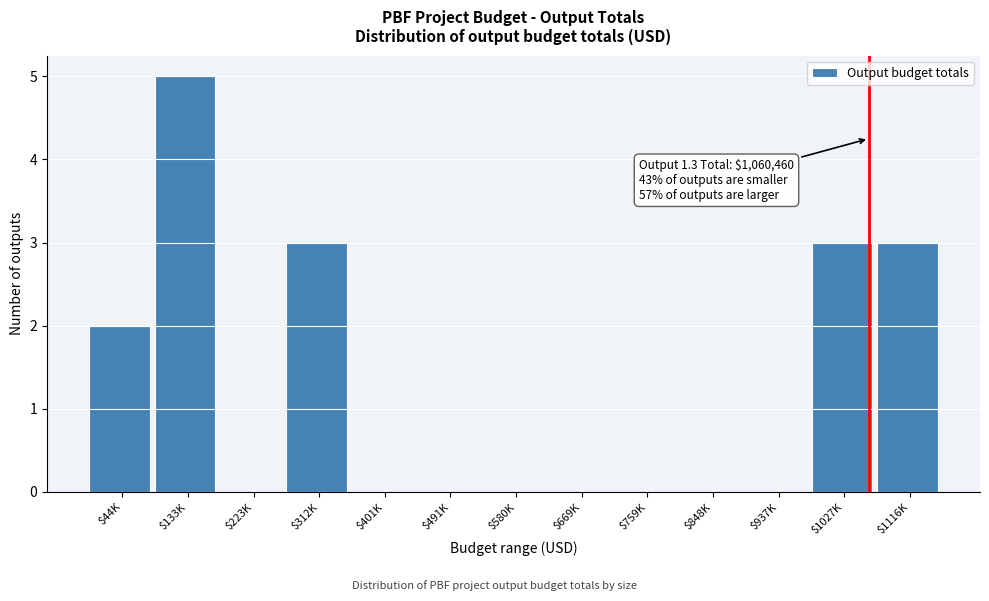

The value at $312K is 4. True or false?

False